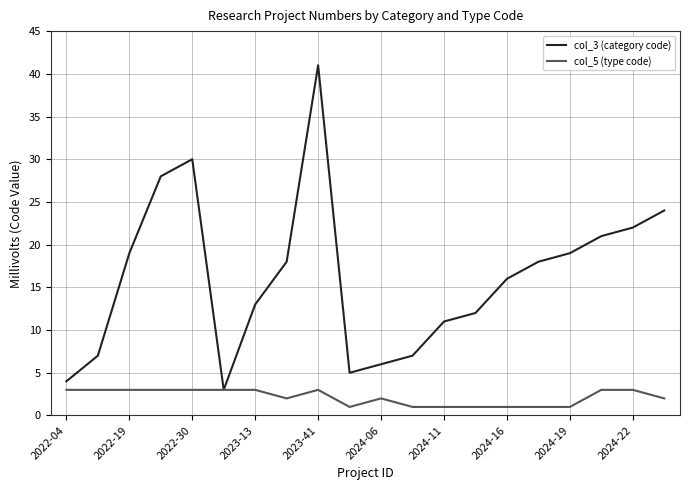

Rank the series by their maximum value, from highest to lowest.

col_3 (category code), col_5 (type code)